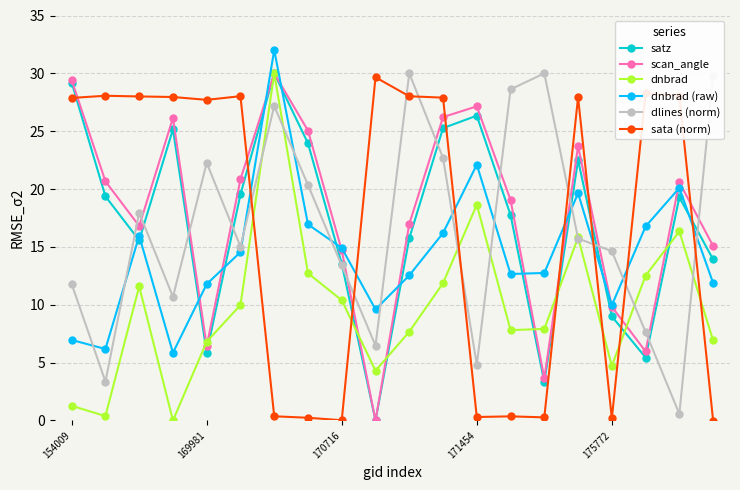

What is the greatest value displayed?

32.0